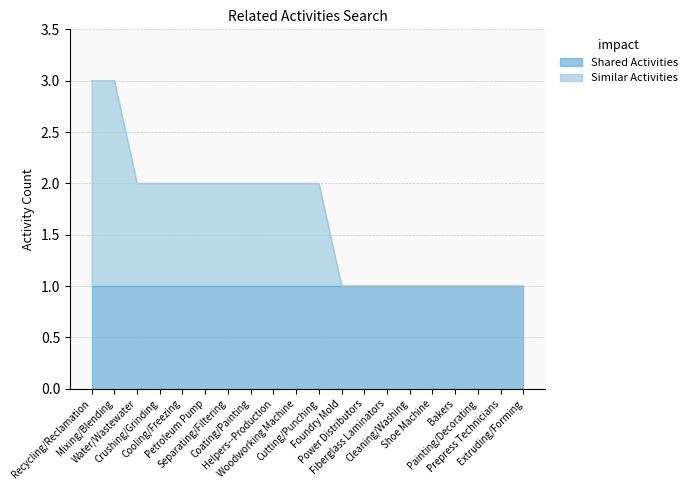

Count the values in the range 1 to 2.

18